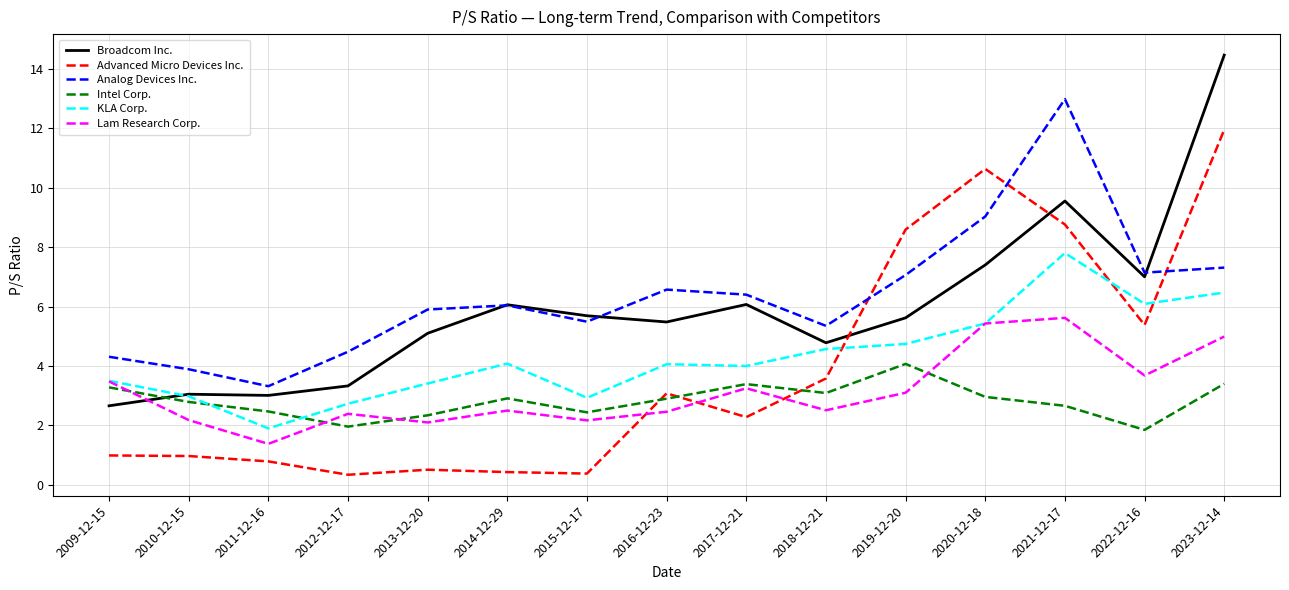

Is it true that Lam Research Corp. equals 1.3 at 2014-12-29?

False